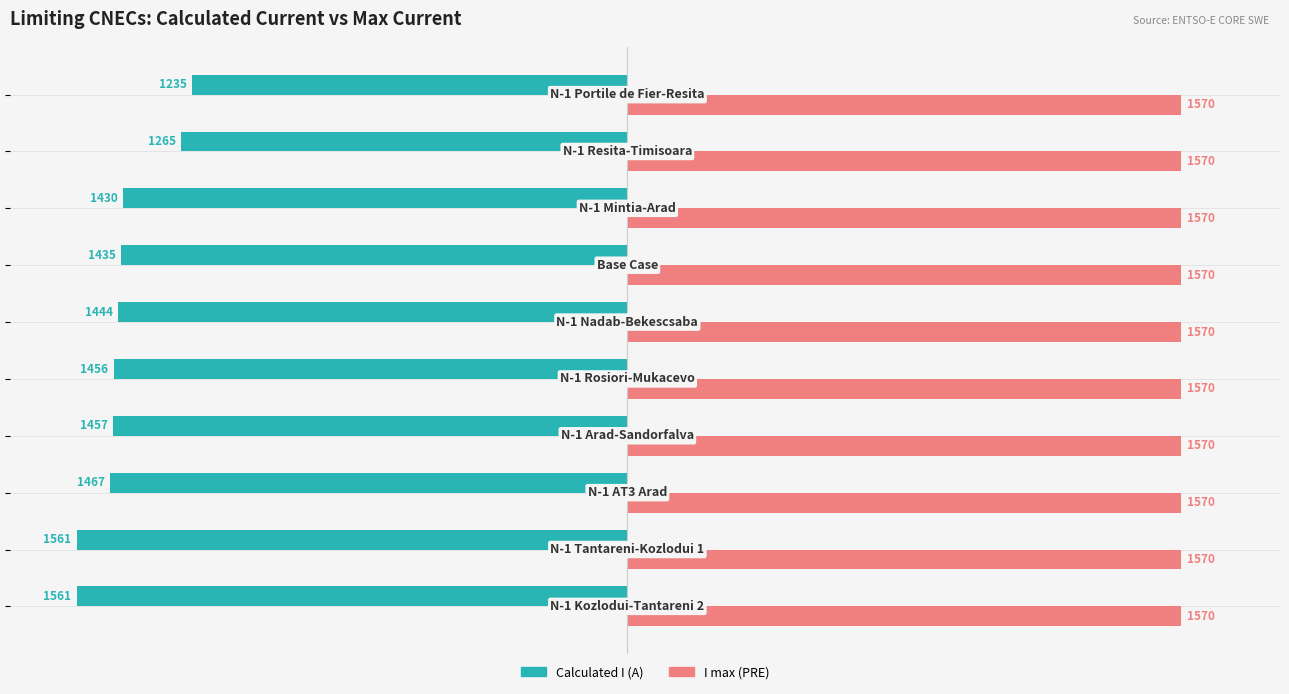

Which series has the largest range (max minus min)?

Calculated I (A)